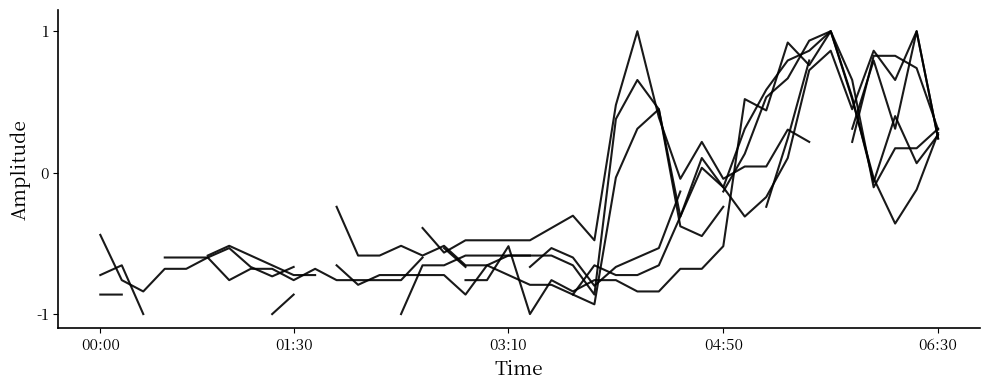

The value of col_31 at 12 is -0.8. True or false?

True